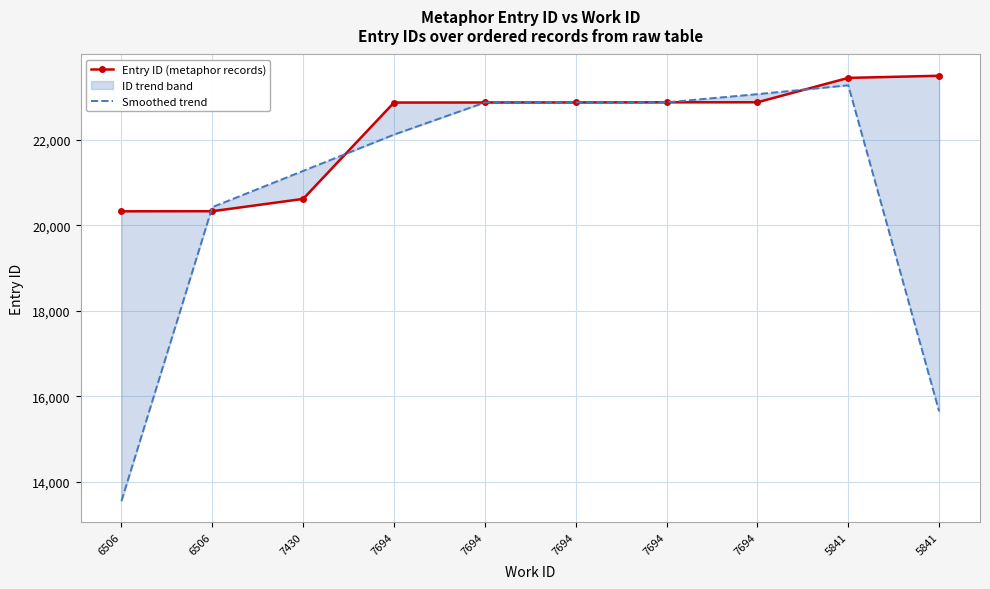

At which category is the sum across all series the highest?

5841